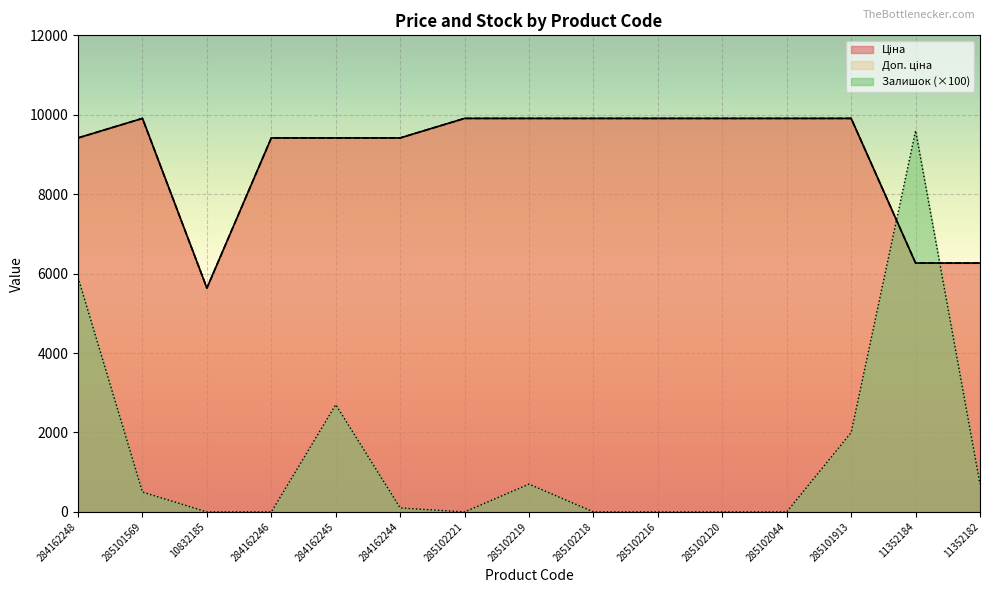

What is the total value across all series at 284162244?

18933.7